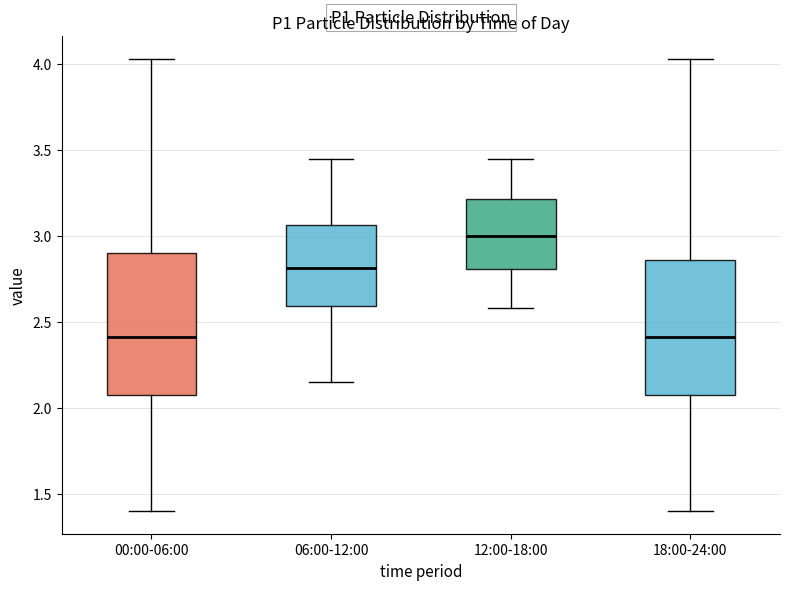

Where is the lower edge of the box for 18:00-24:00 on the y-axis? The values are not printed on the chart, so give them approximately, as read against the axis.

2.10